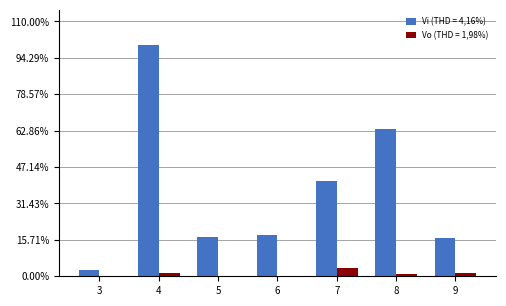

What are all the series names shown in the legend?

Vi (THD = 4,16%), Vo (THD = 1,98%)